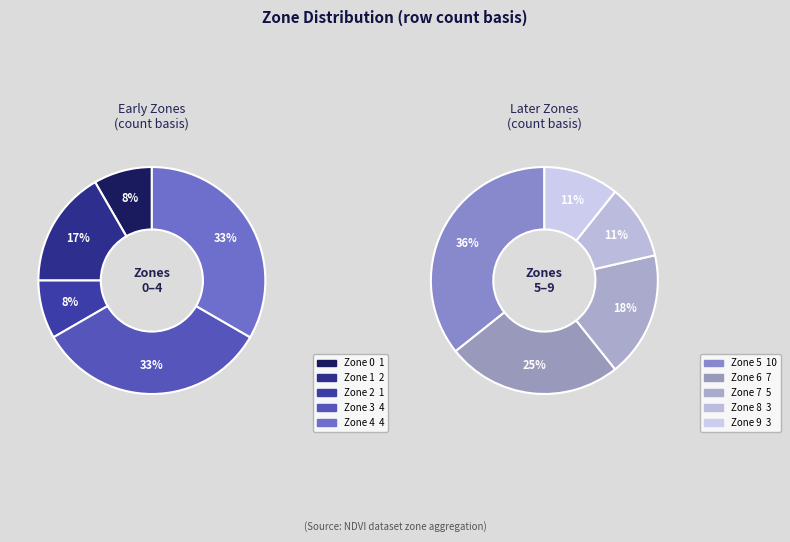

Does any single category account for the majority?

No